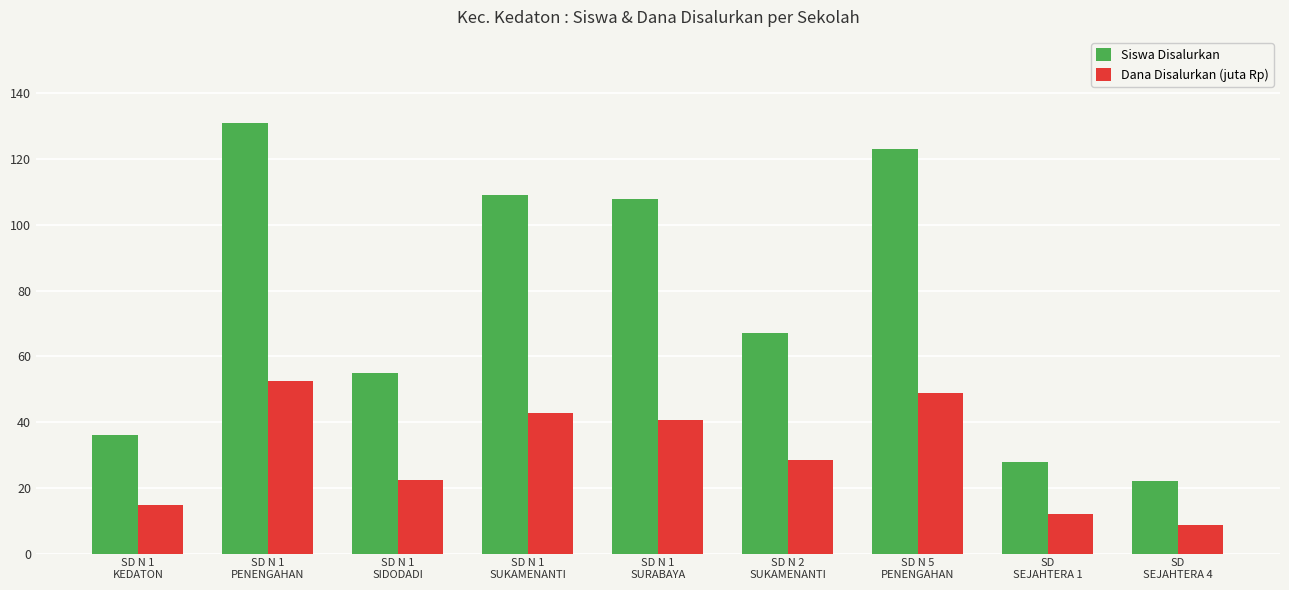

Which series has the largest total across all categories?

Siswa Disalurkan